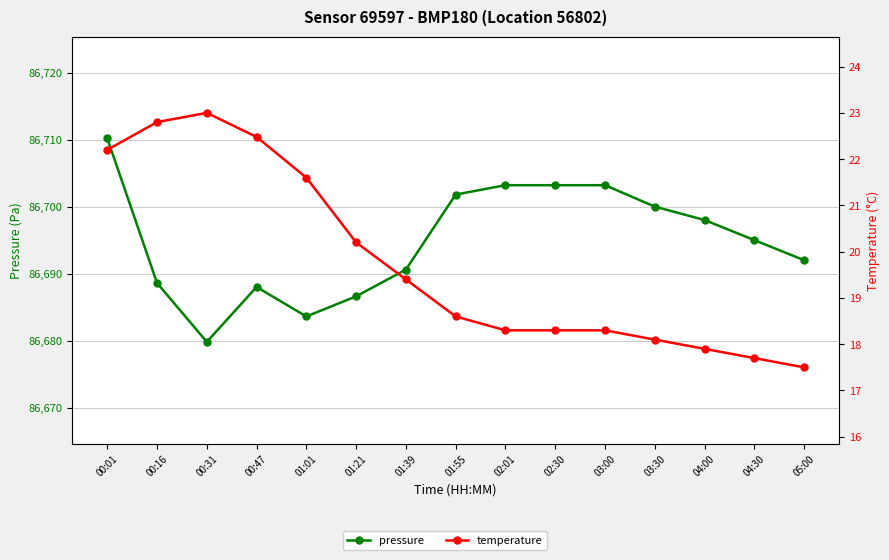

How many lines are shown in the chart?

2